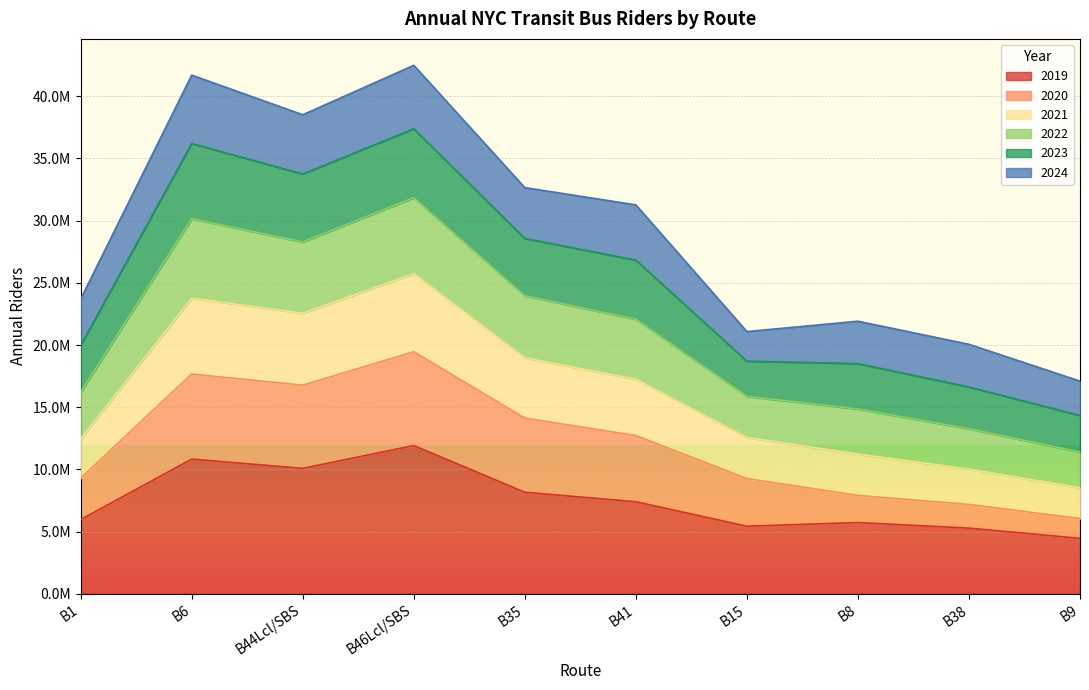

True or false: 2022 and 2020 intersect in this chart.

False